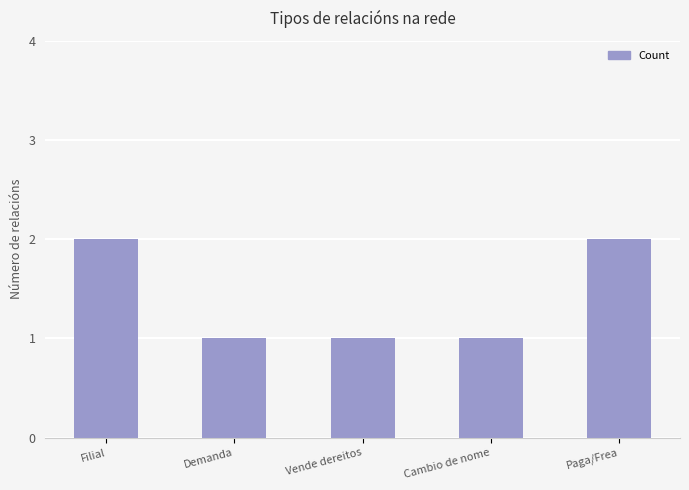

What is the sum of the values at Filial and Demanda?

3